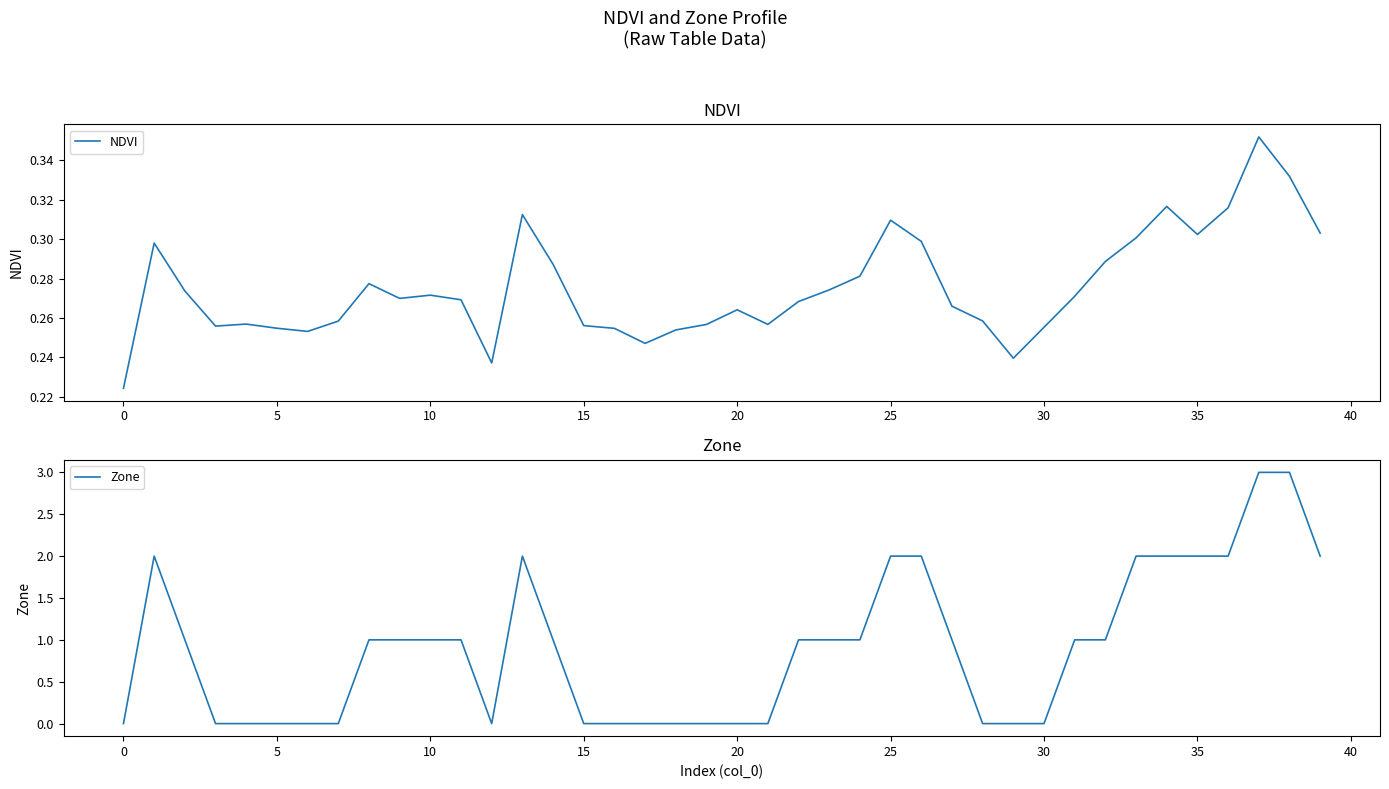

True or false: NDVI has a value of 0.5 at 35.

False